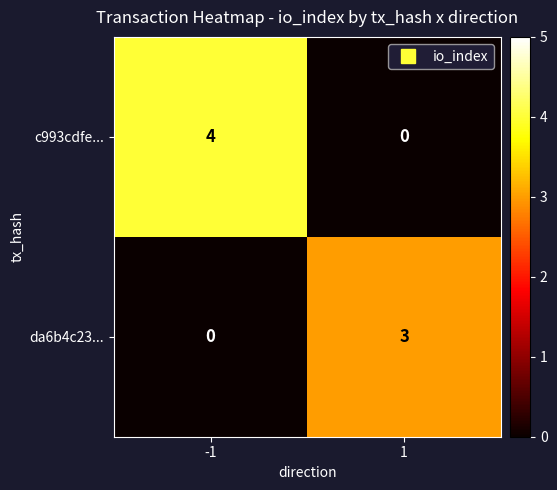

What is the sum of all c993cdfe... values?

4